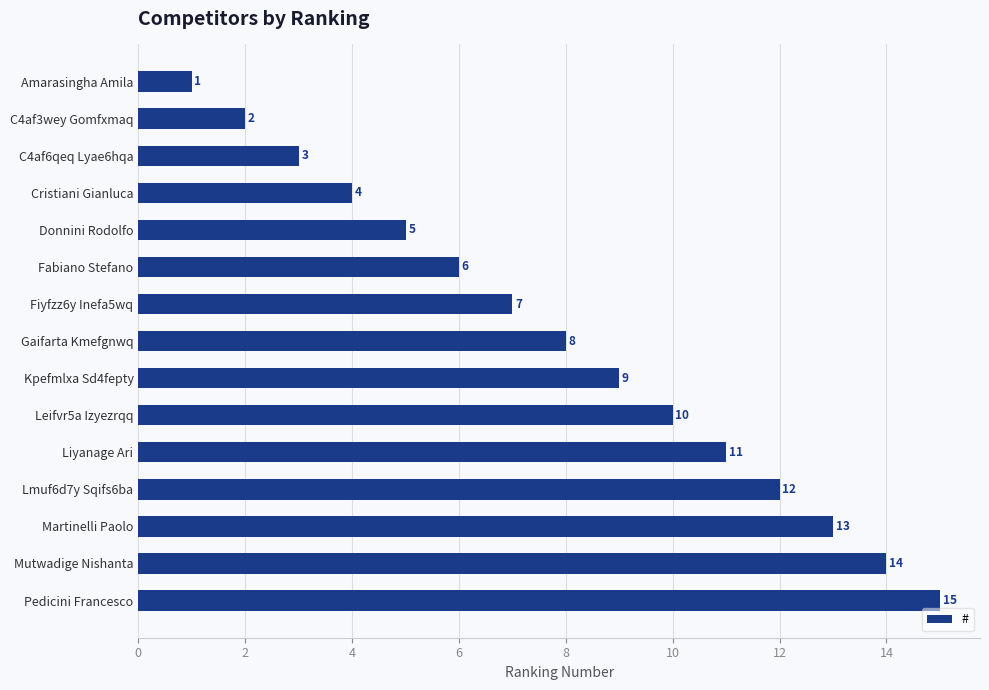

Reading top to bottom, list all the values displayed in this chart.

1	2	3	4	5	6	7	8	9	10	11	12	13	14	15